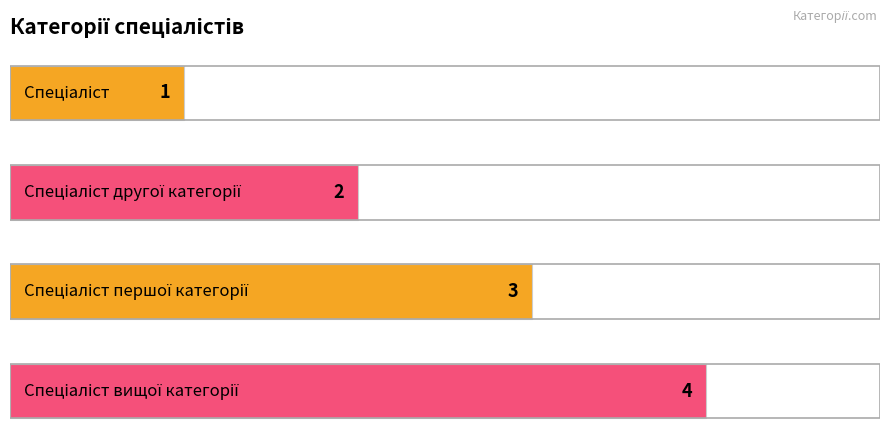

What is the value of the 1st bar from the top?

1